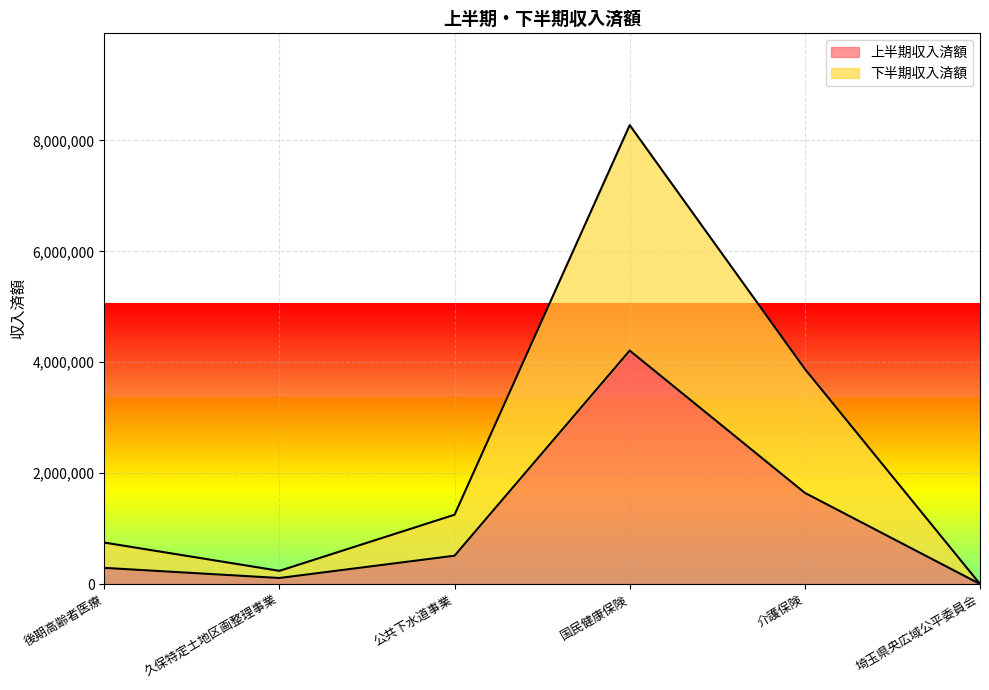

How many lines are shown in the chart?

2